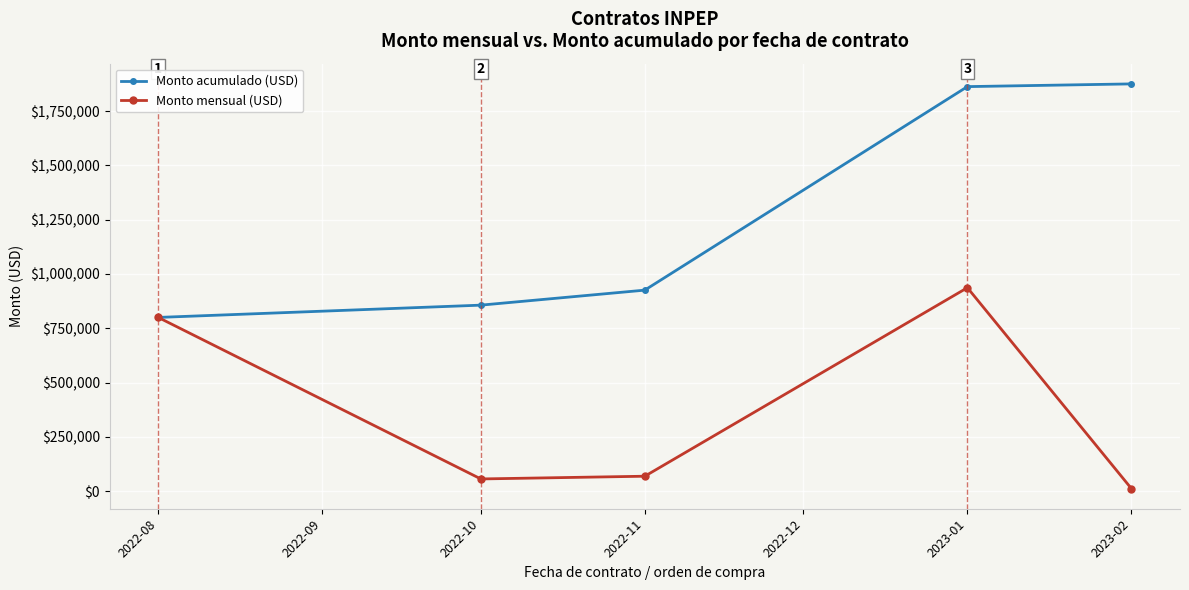

How many interior local valleys does the Monto mensual (USD) series have?

1